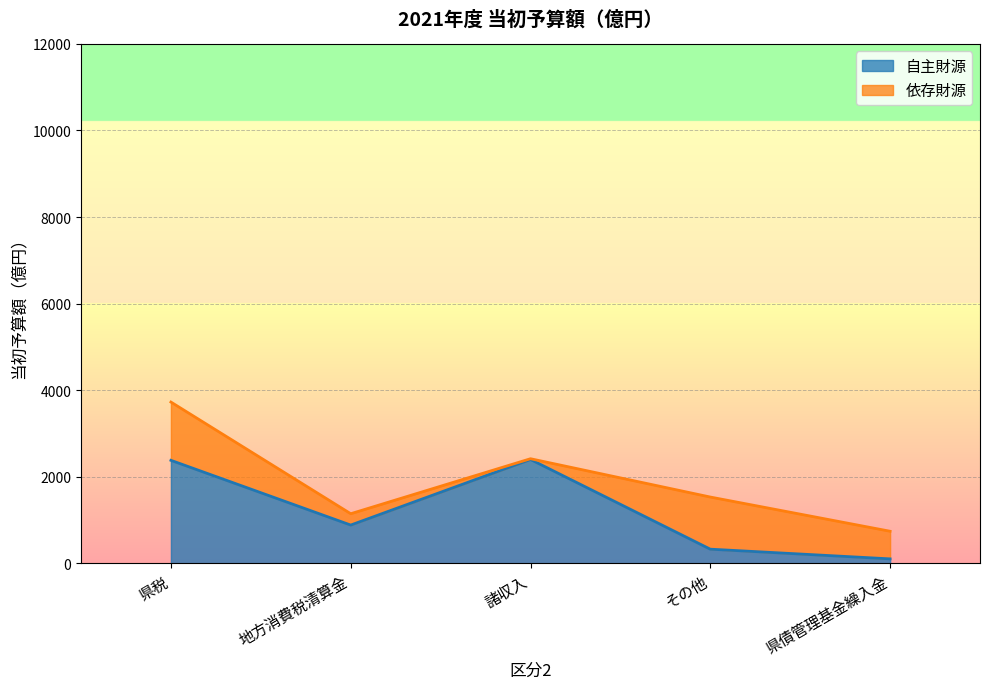

Read the value at その他.

328